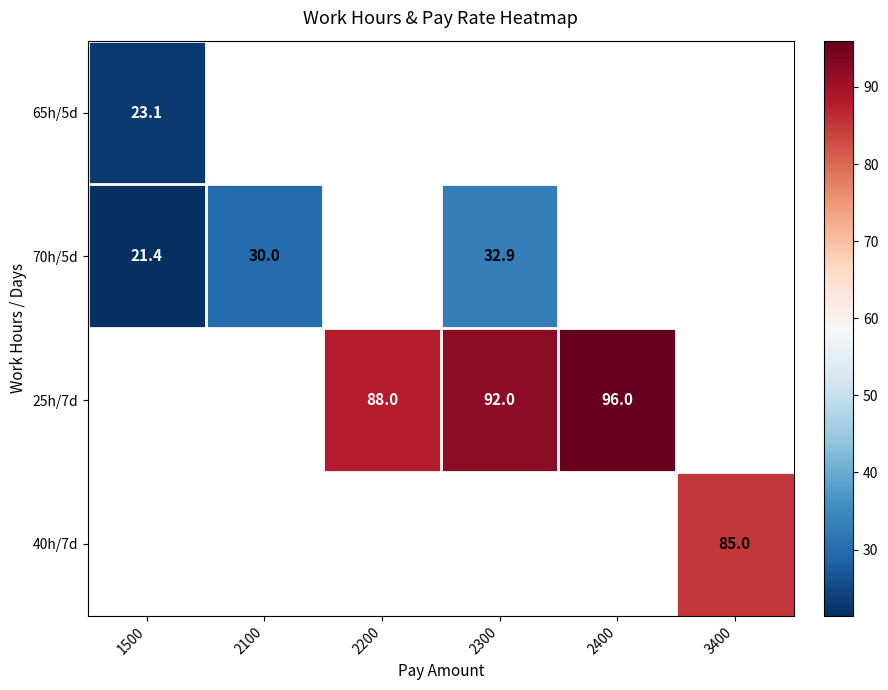

The 70h/5d series shows 30.0 at 2100. True or false?

True